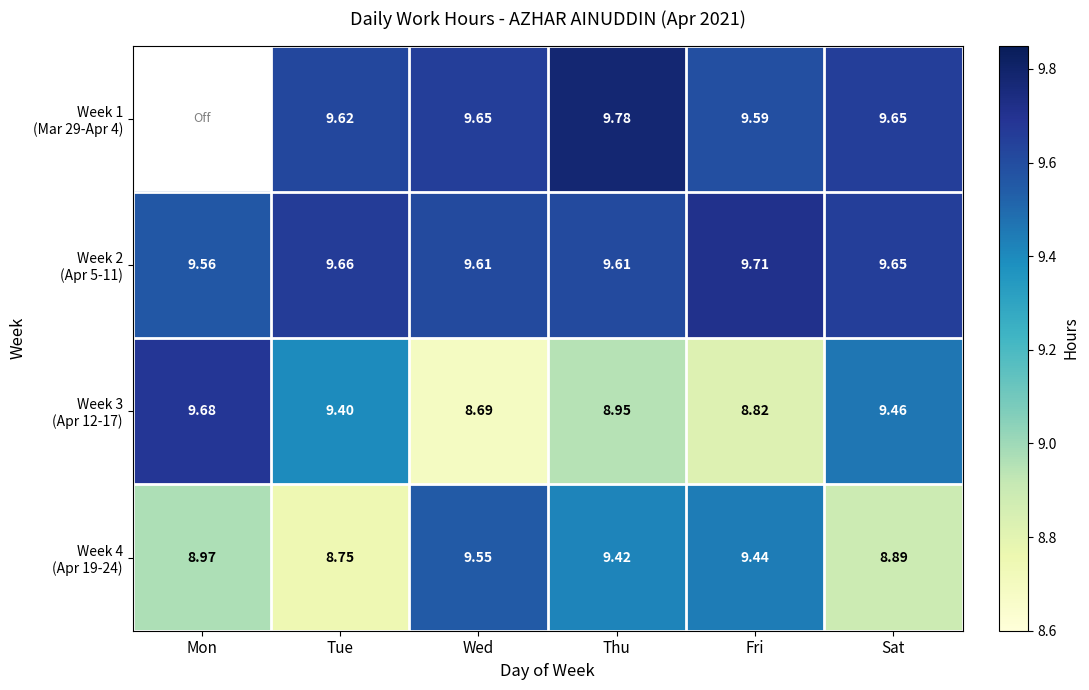

What is the difference between the maximum and minimum values in the Week 4 (Apr 19-24) series?

0.8